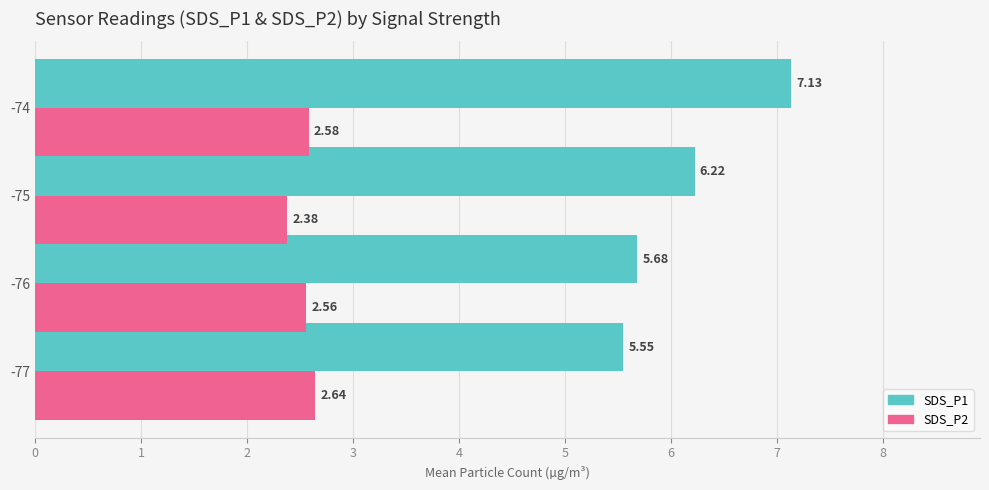

Where is SDS_P1 nearest to the value 6?

-75